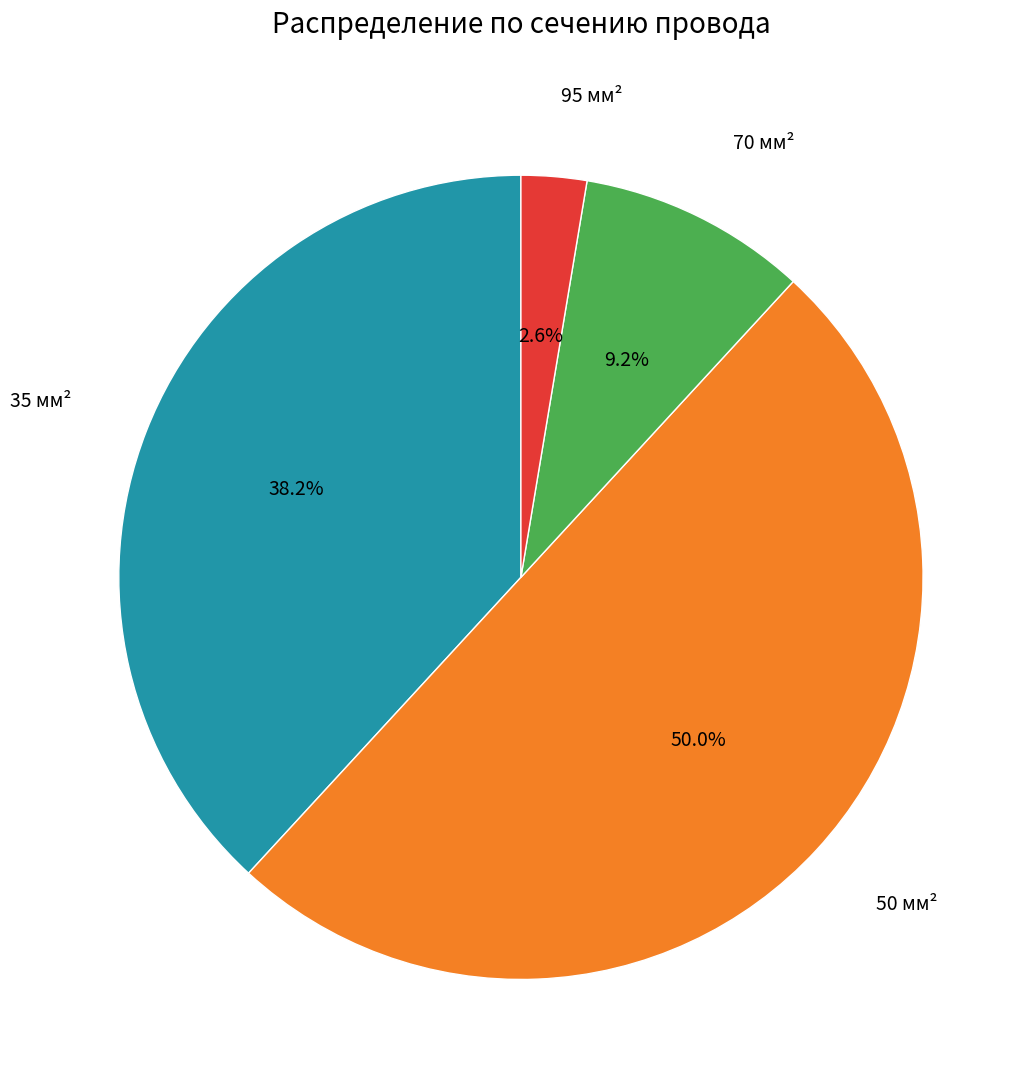

How many segments does this pie chart have?

4